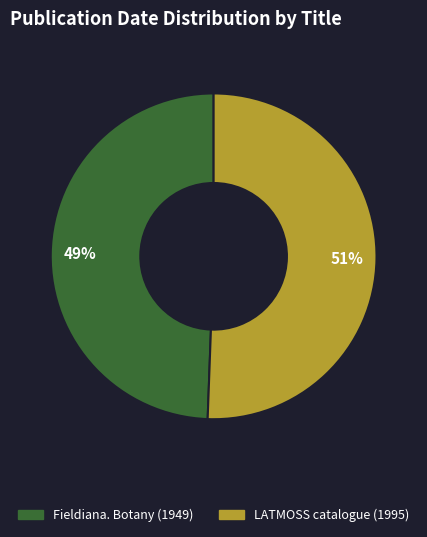

The Fieldiana. Botany (1949) slice represents 49% of the pie. True or false?

True